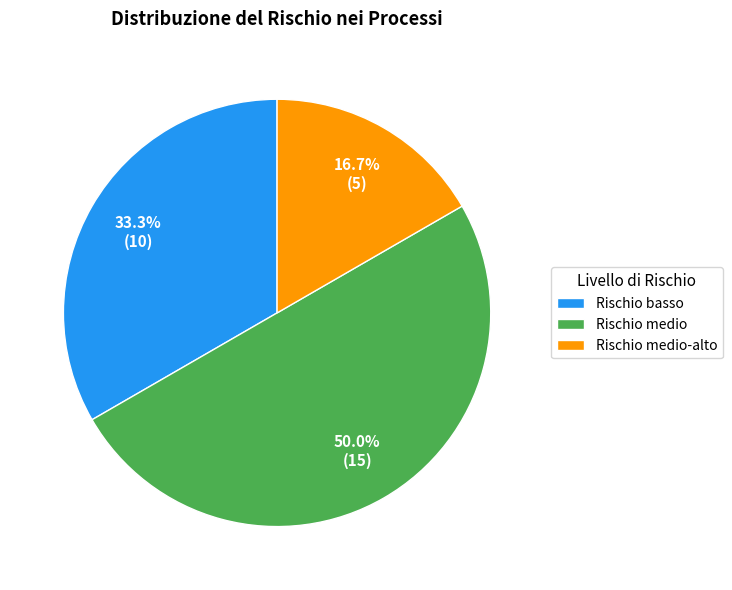

What percentage do Rischio basso and Rischio medio together represent?

83.3%